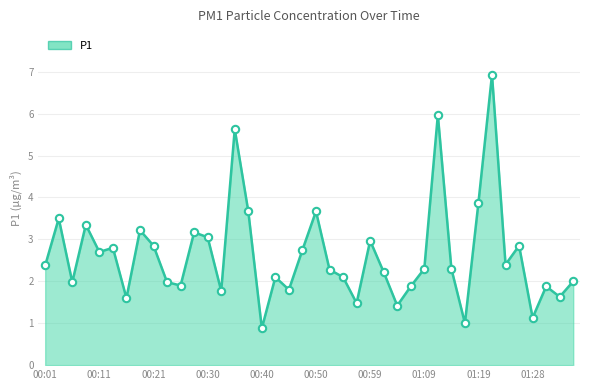

What is the smallest value displayed?

0.9